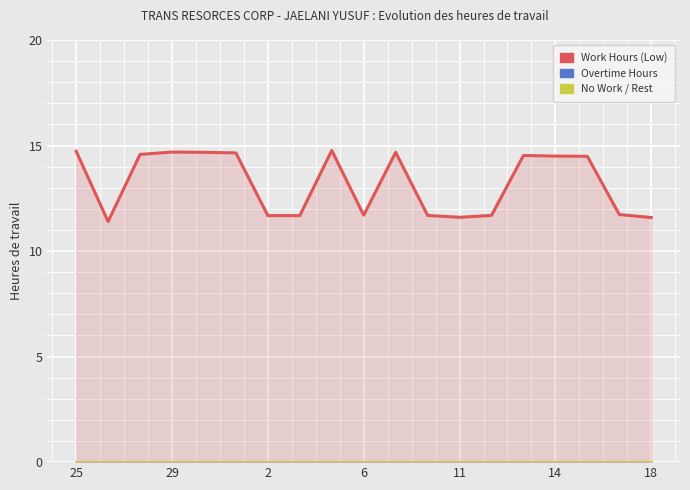

True or false: Work Hours (Low) and Overtime Hours cross at least once.

False